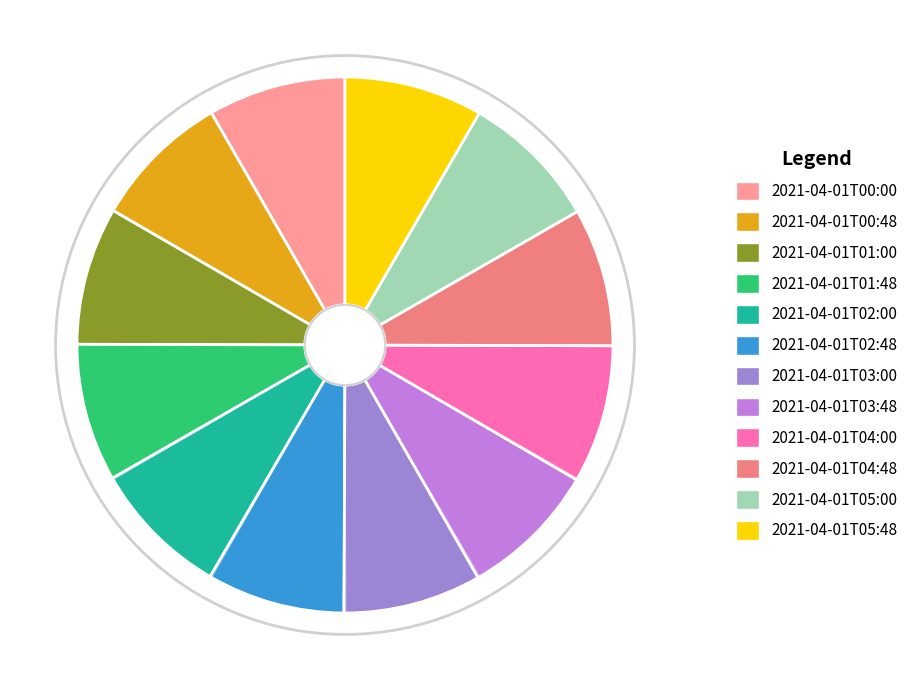

To the nearest percent, what is the average slice percentage?

8%